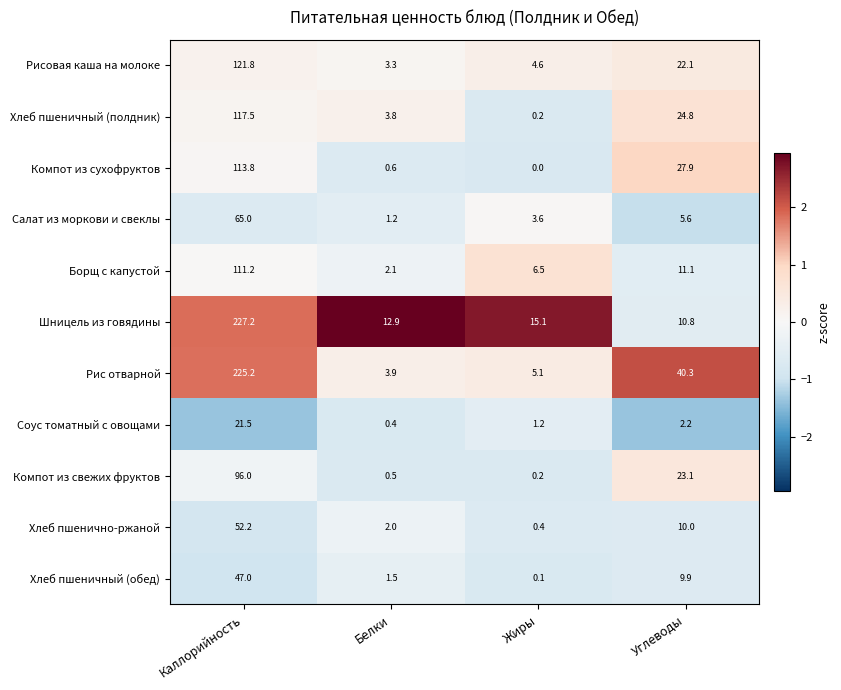

What is the difference between the Компот из сухофруктов values at Жиры and Белки?

0.6